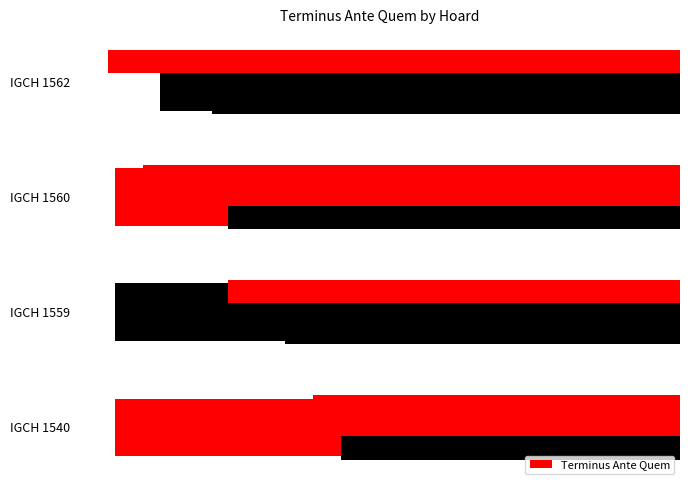

What is the value of the 2nd bar from the left?

-150